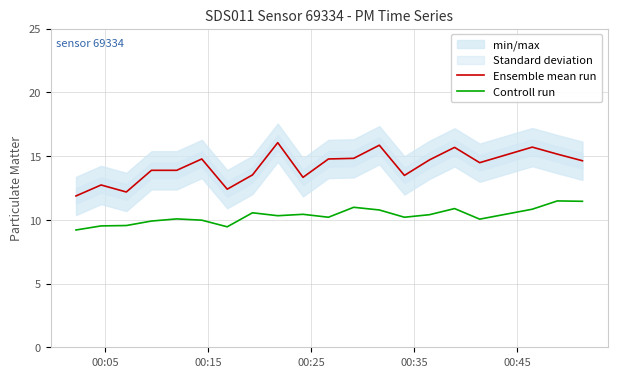

True or false: Controll run and Ensemble mean run cross at least once.

False